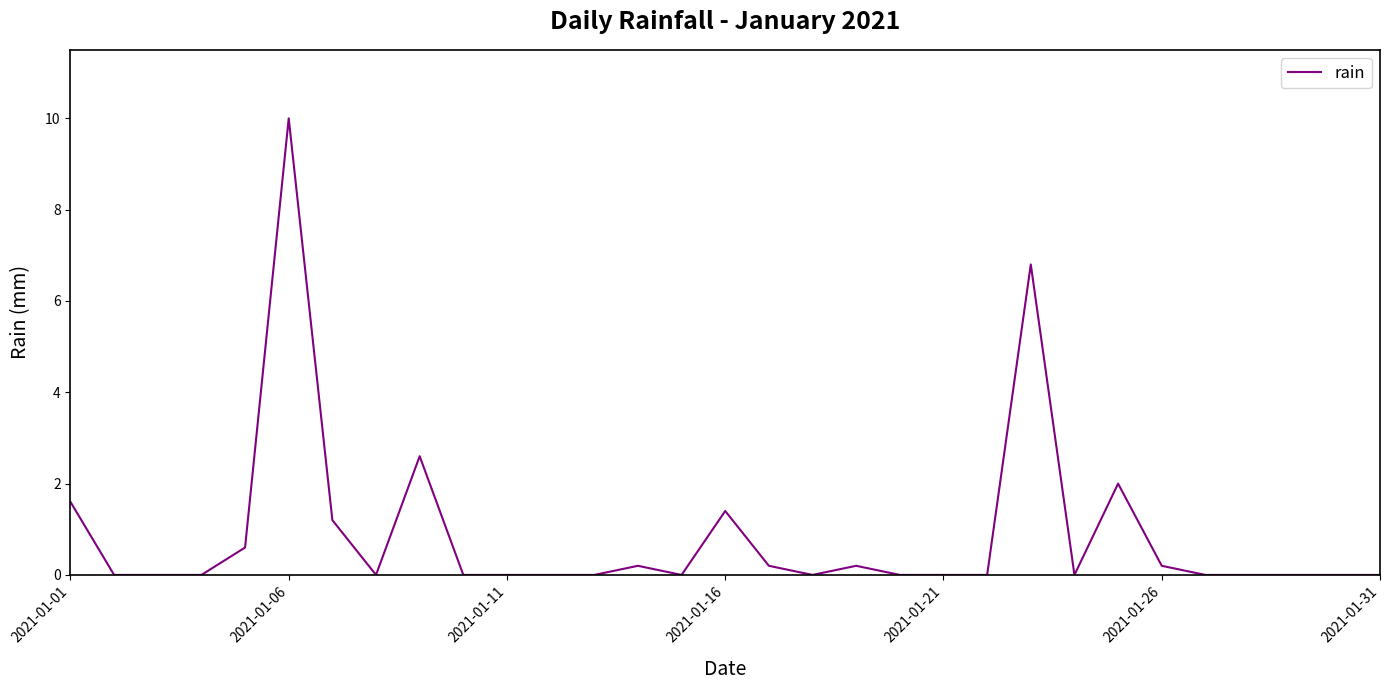

What is the difference between the maximum and minimum values?

10.0